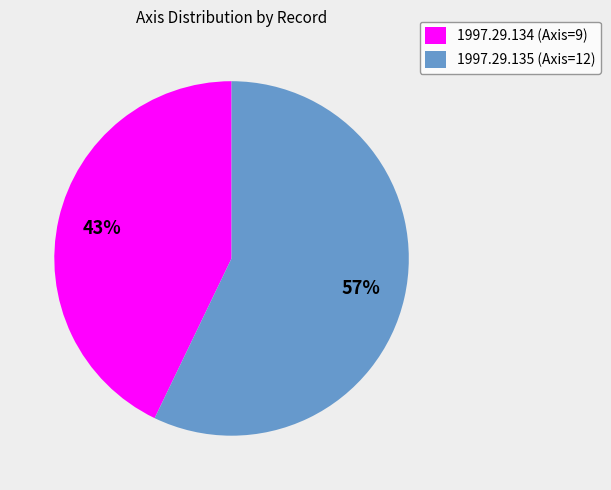

How many slices are in this pie chart?

2